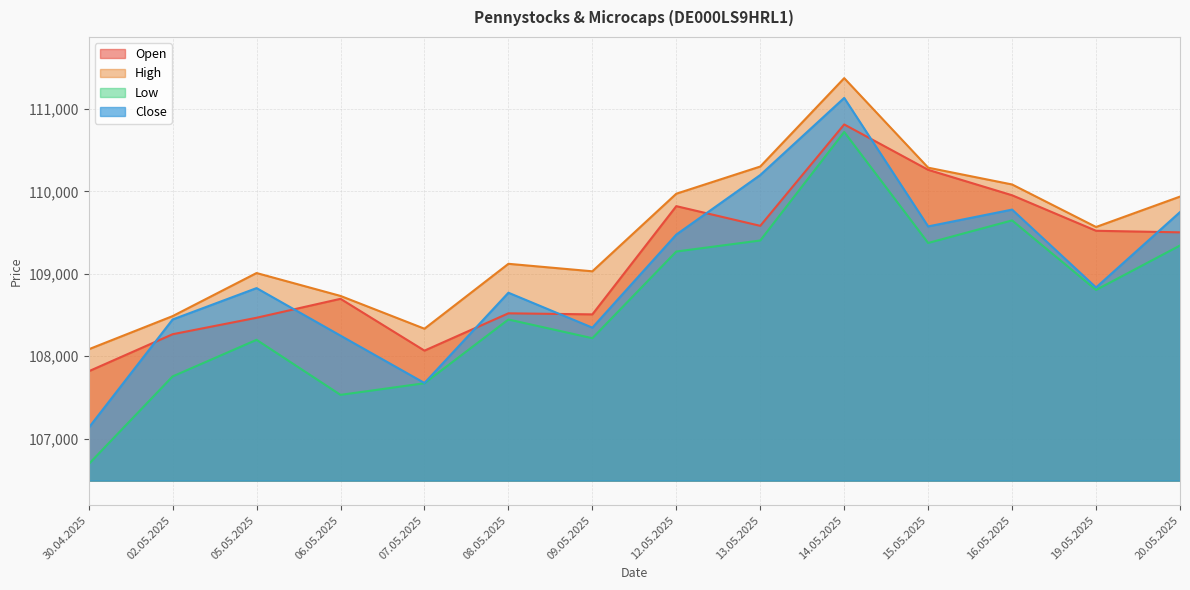

In Low, how many points are lower than both neighbors (excluding endpoints)?

4